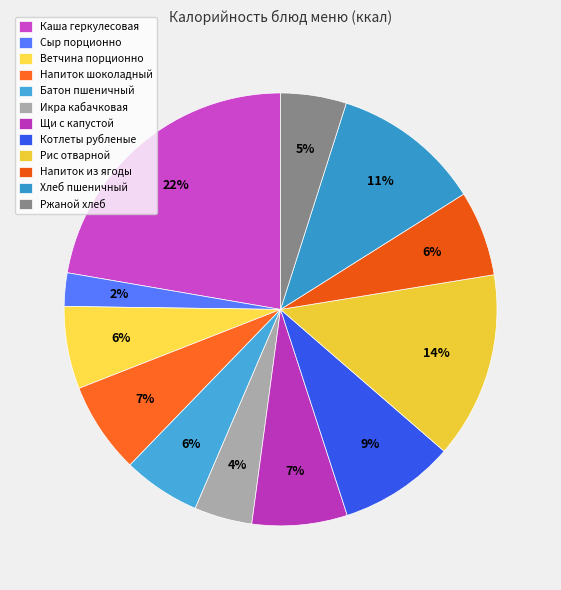

How many segments does this pie chart have?

12